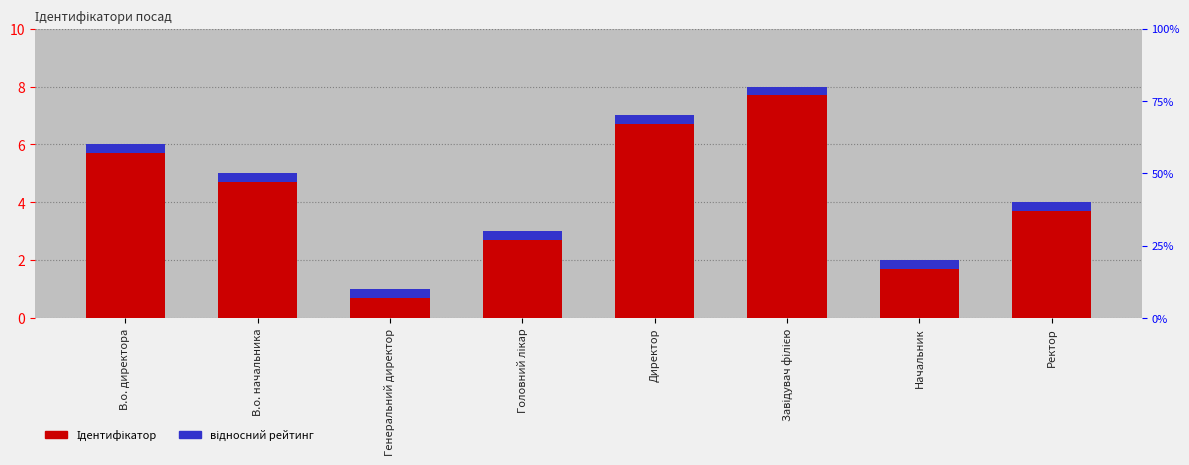

What is the value of the Ідентифікатор bar at the 8th from the left?

4.0